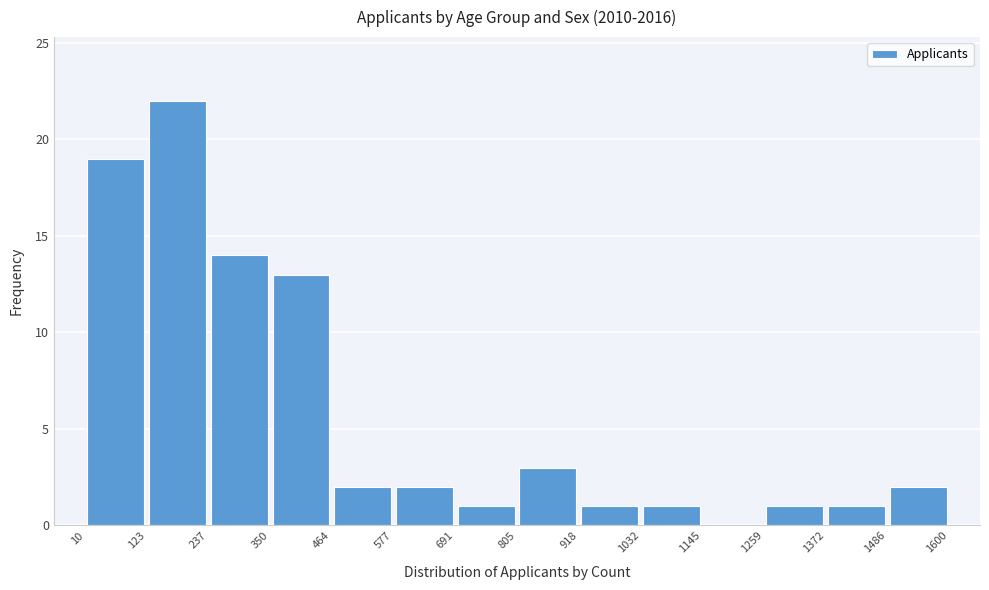

Reading left to right, list every bar in this chart as the range it spans on the x-axis followed by its height. The values are not printed on the chart, so give them approximately, as read against the axis.

10 to 123: 19
123 to 237: 22
237 to 350: 14
350 to 464: 13
464 to 577: 2
577 to 691: 2
691 to 805: 1
805 to 918: 3
918 to 1032: 1
1032 to 1145: 1
1145 to 1259: 0
1259 to 1372: 1
1372 to 1486: 1
1486 to 1600: 2